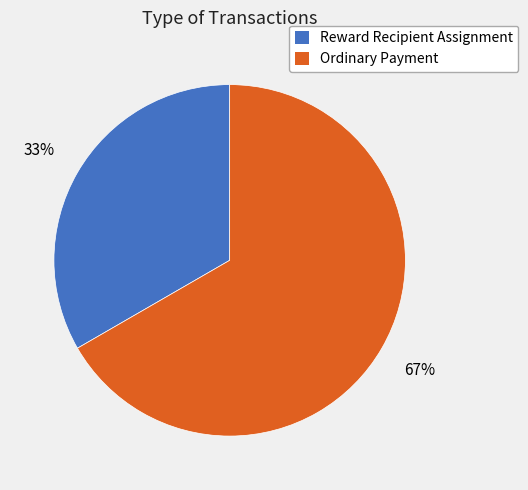

How many segments does this pie chart have?

2